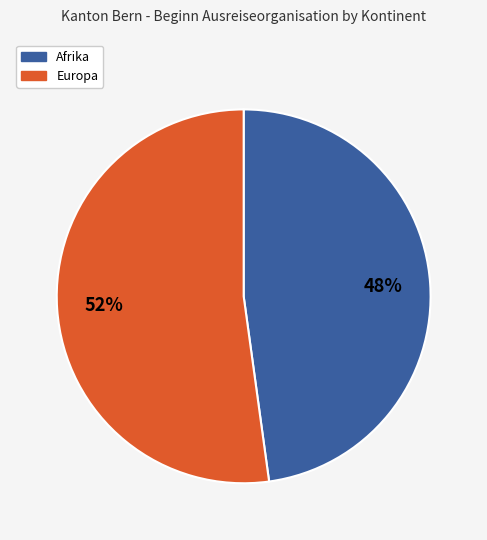

Does any single category account for the majority?

Yes